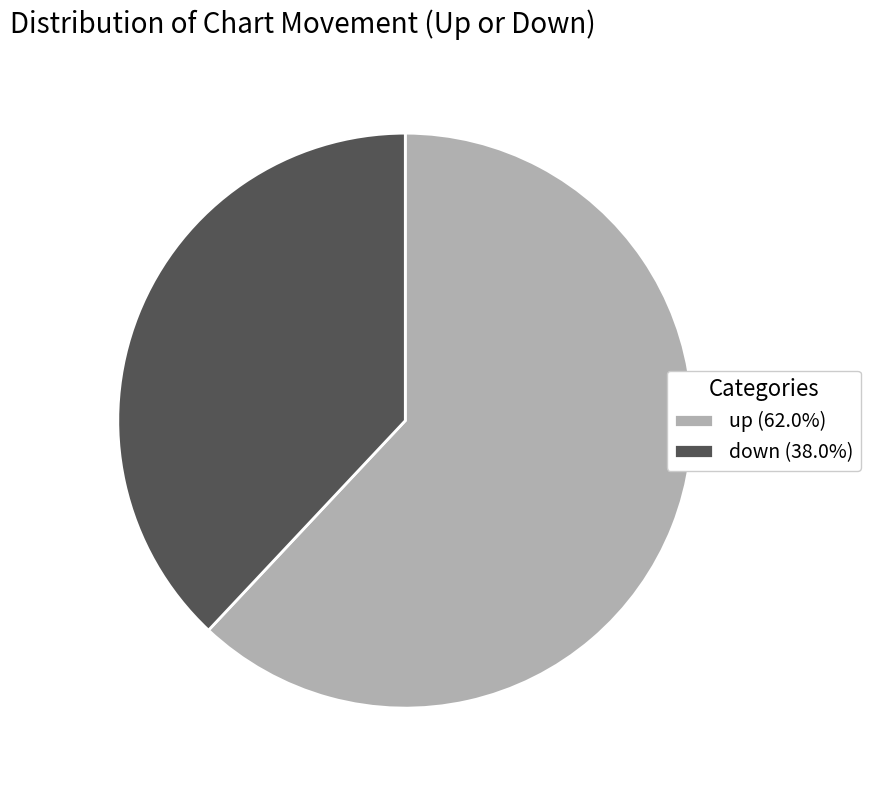

How many segments does this pie chart have?

2